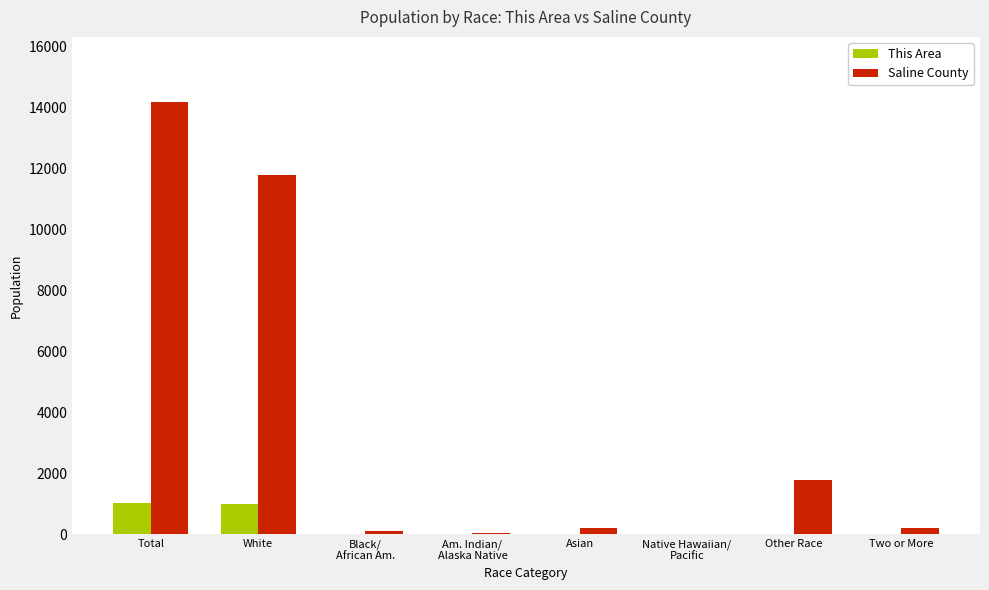

Count the number of data series in this chart.

2